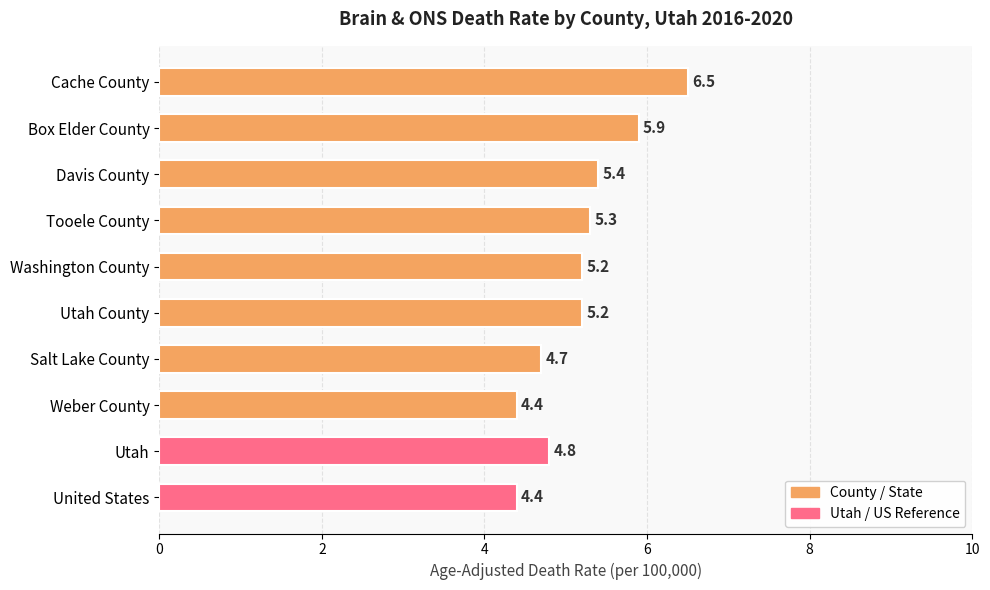

Are the bars horizontal?

Yes